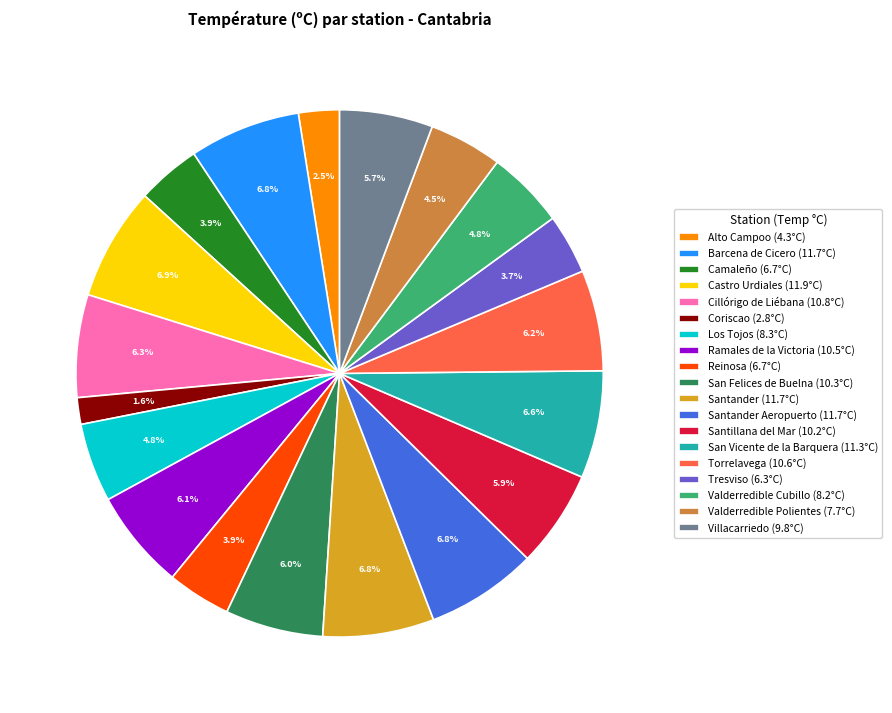

Does any single category account for the majority?

No